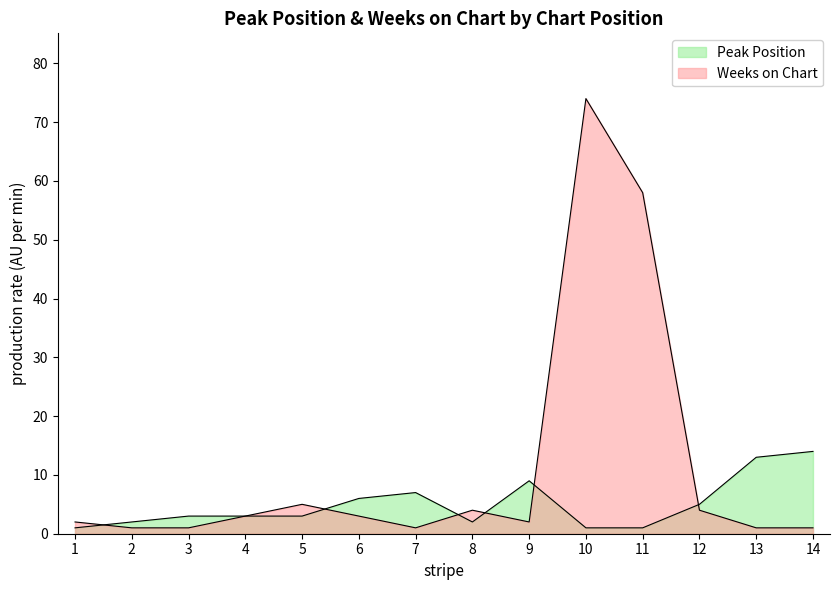

What are all the series names shown in the legend?

Peak Position, Weeks on Chart